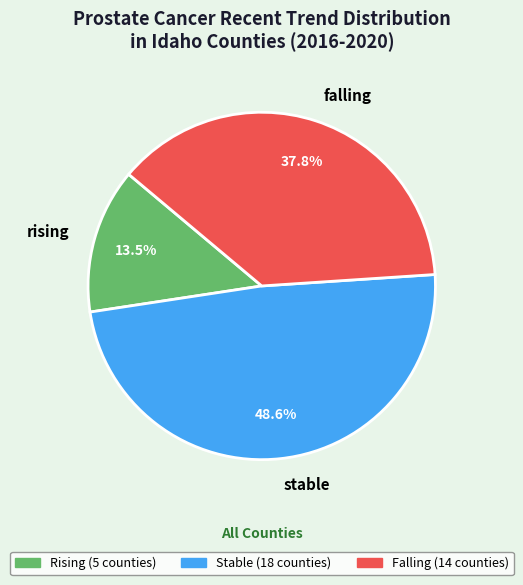

Is stable the majority of the pie?

No